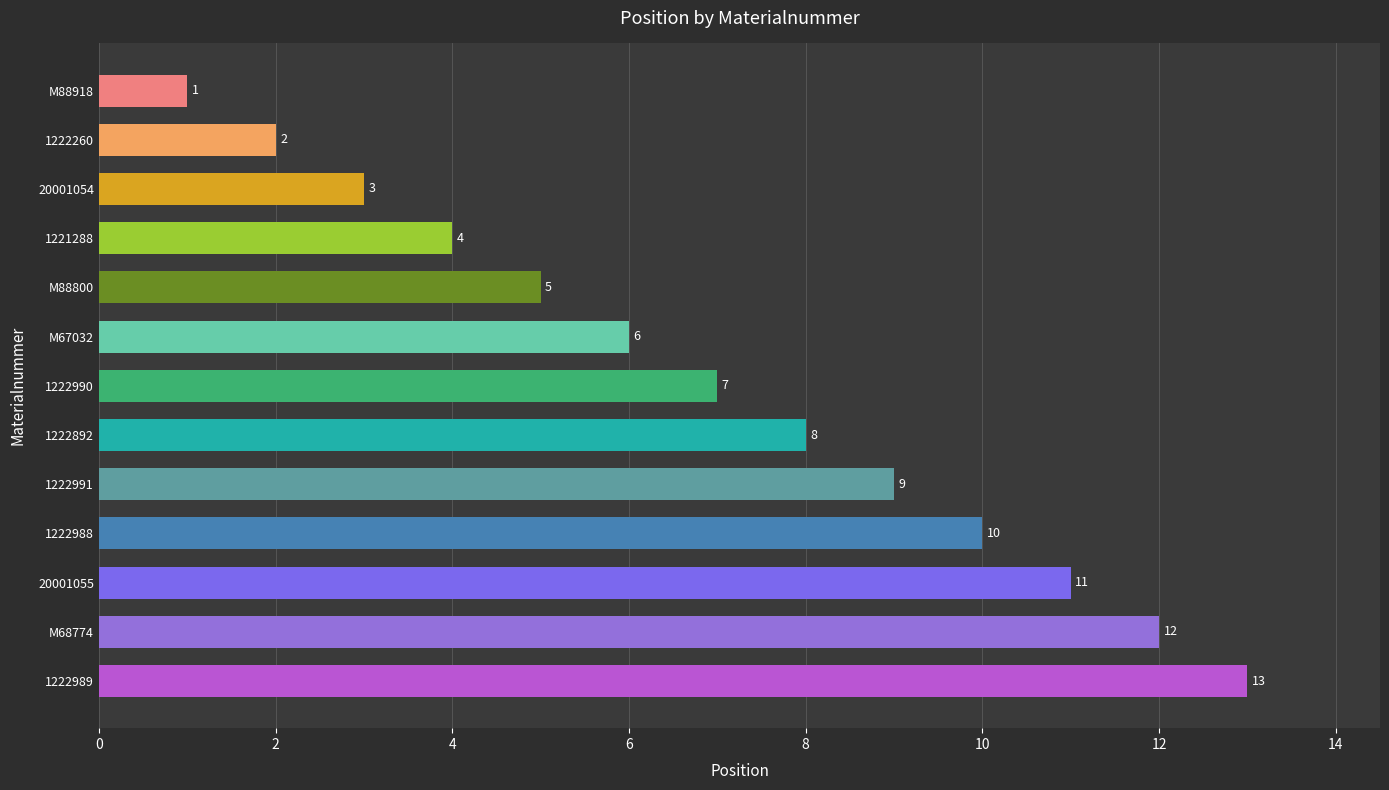

Rank the categories by value from highest to lowest.

1222989, M68774, 20001055, 1222988, 1222991, 1222892, 1222990, M67032, M88800, 1221288, 20001054, 1222260, M88918